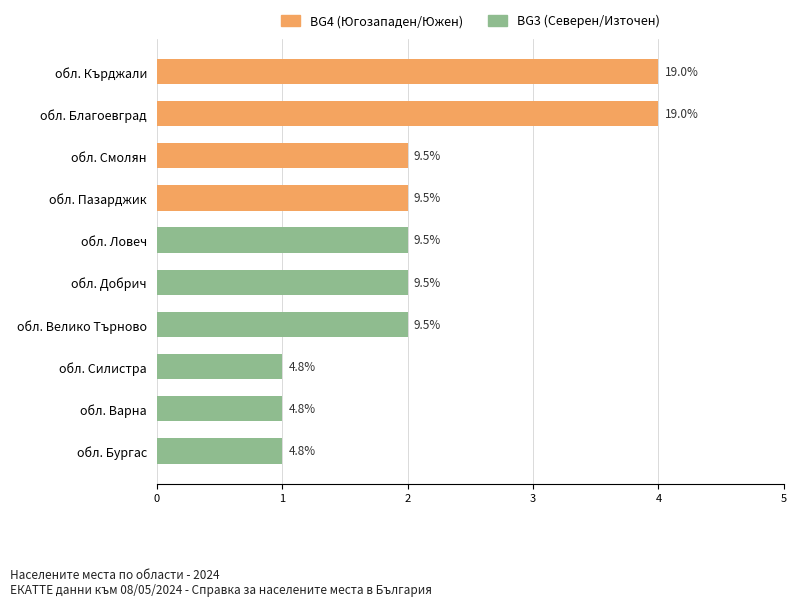

What is the minimum value shown in the chart?

1